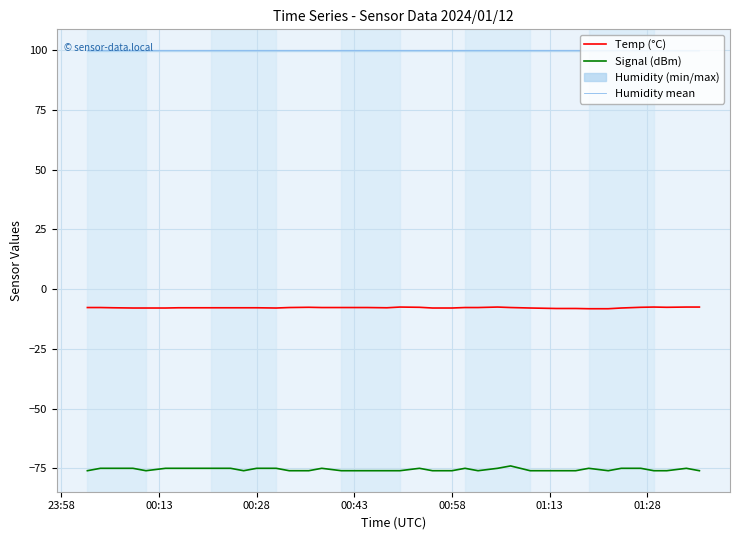

What is the difference between the maximum and second lowest values in the Temp (°C) series?

0.7